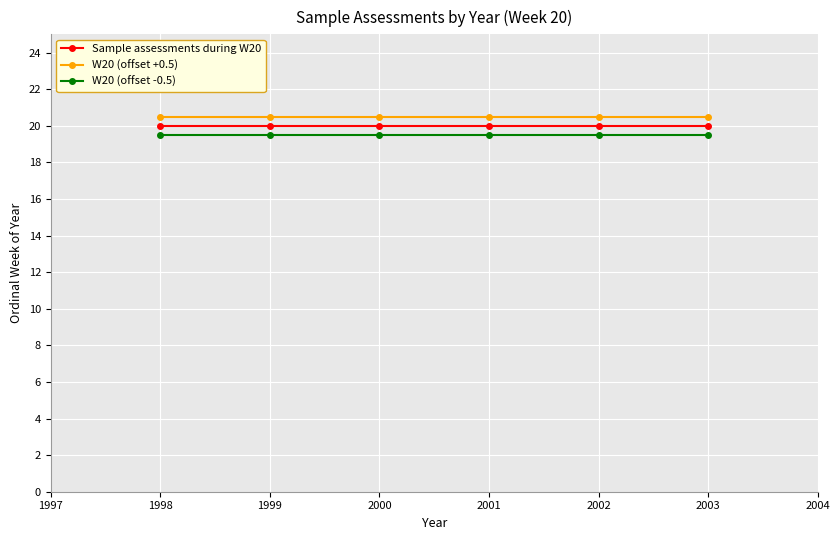

At how many categories does at least one series exceed 19?

6